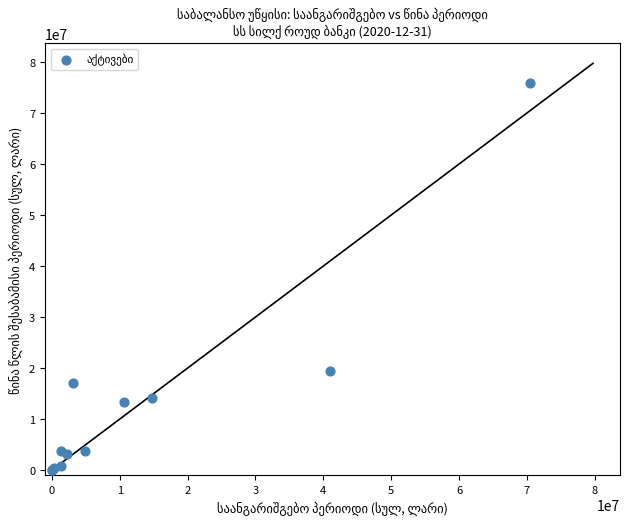

What Y value in the scatter plot is closest to 37964941?

19353941.0